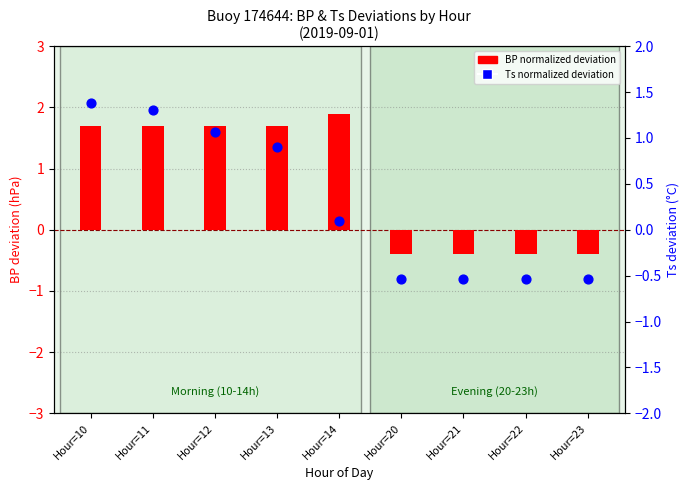

At how many categories does at least one series exceed 1?

5